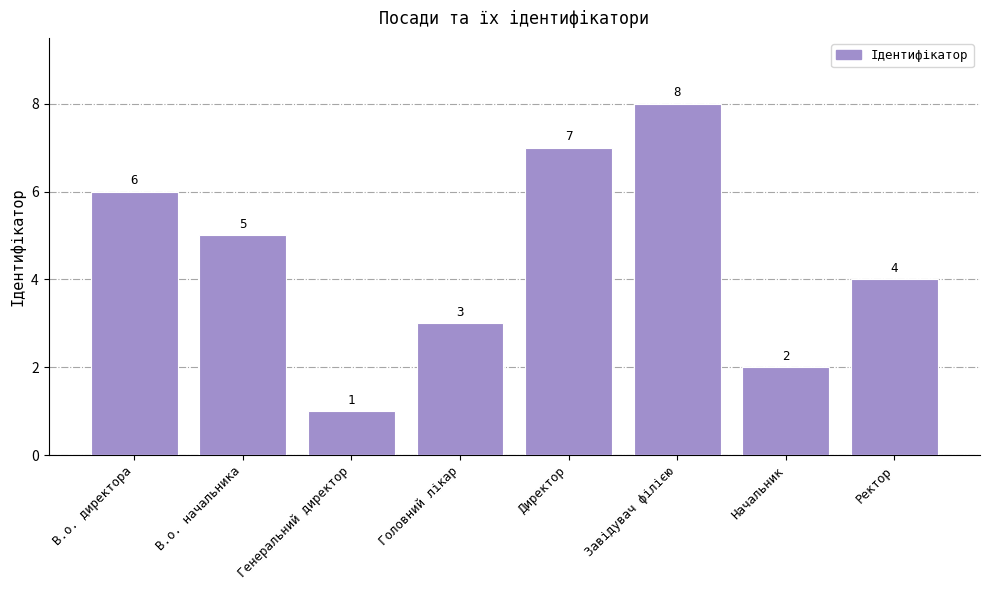

At which category does the chart reach its peak across all series?

Завідувач філією